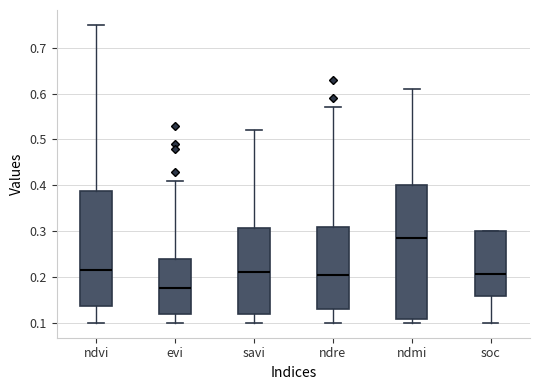

Which box has the highest median line?

ndmi